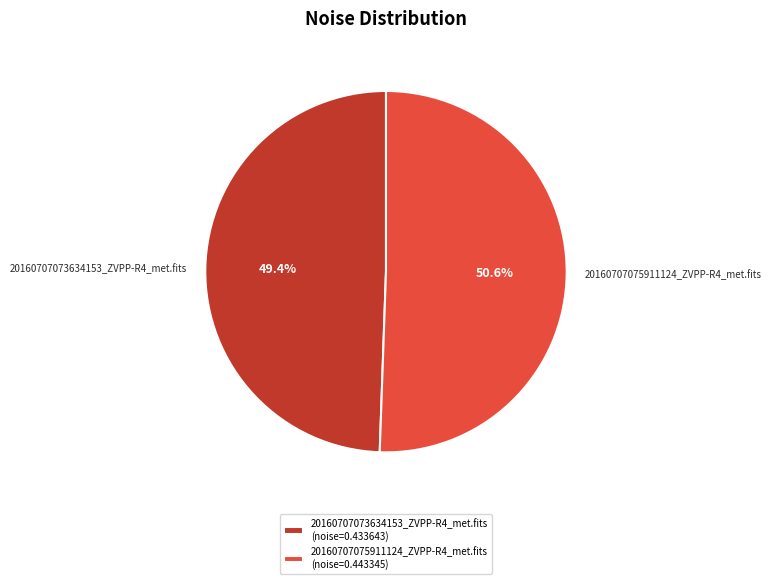

What is the smallest slice in the pie chart?

20160707073634153_ZVPP-R4_met.fits